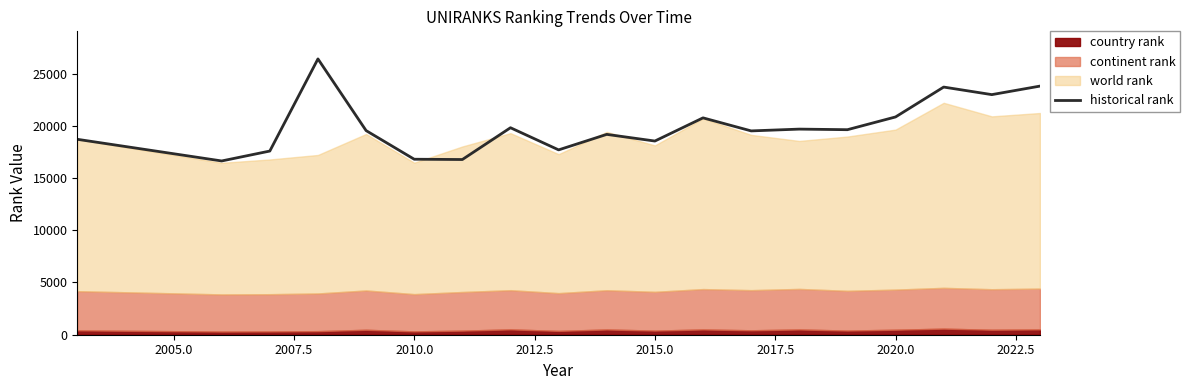

True or false: historical rank has a value of 10394.5 at 2015.0.

False